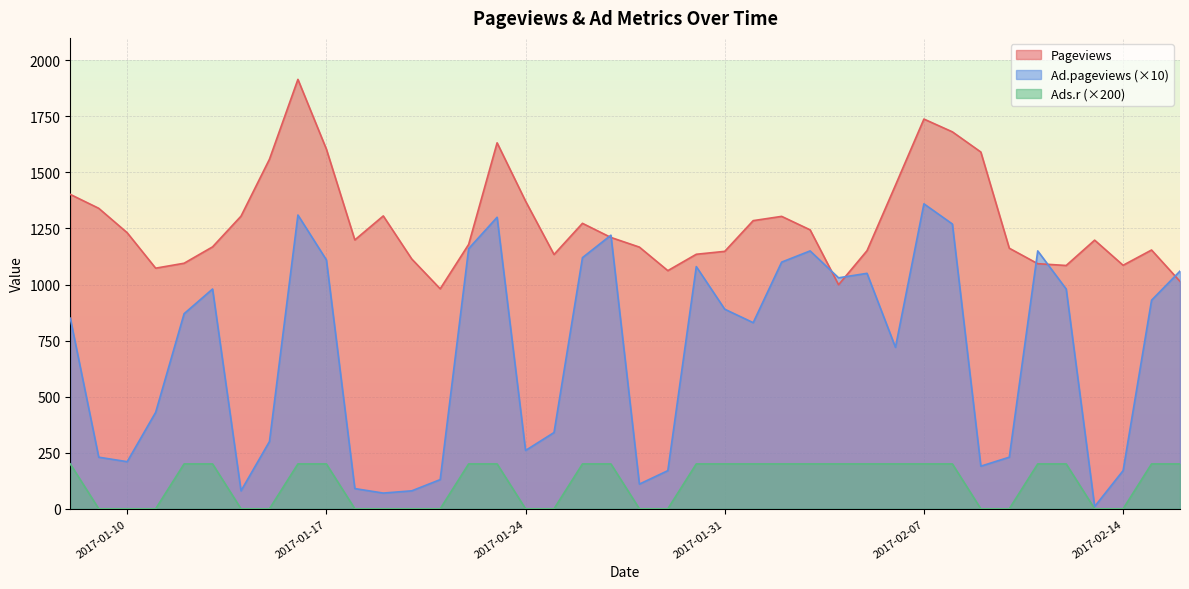

How many data points in Pageviews are less than 1199?

20